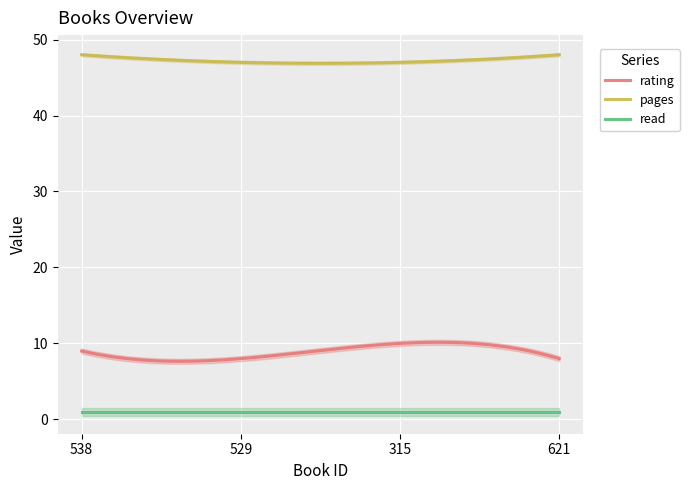

At which label does pages reach its peak?

538